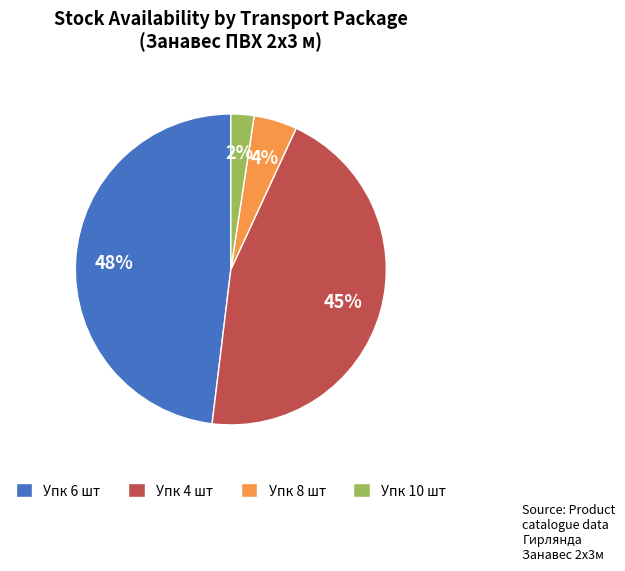

Is there a majority slice in this chart?

No